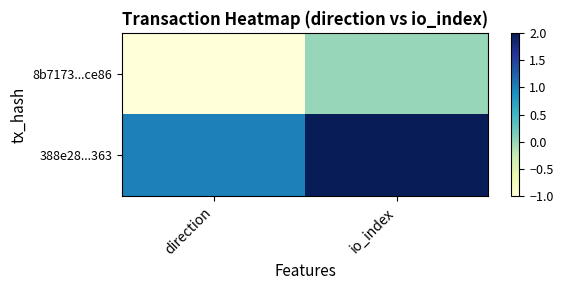

Between direction and io_index, which series saw the biggest shift?

8b7173...ce86